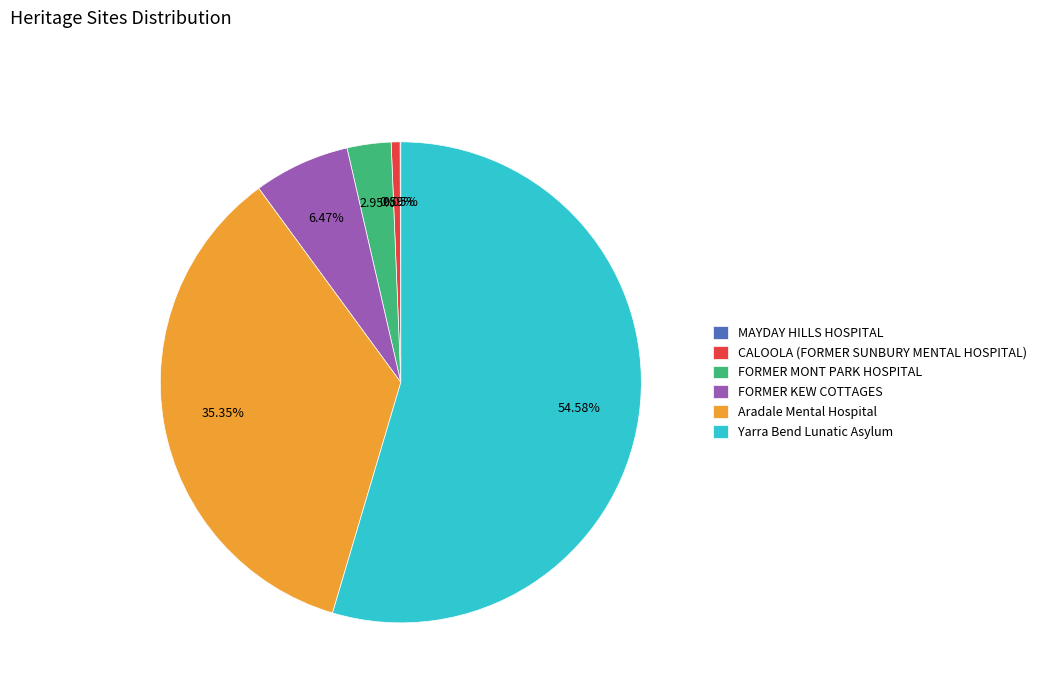

Between FORMER KEW COTTAGES and Yarra Bend Lunatic Asylum, which is larger?

Yarra Bend Lunatic Asylum